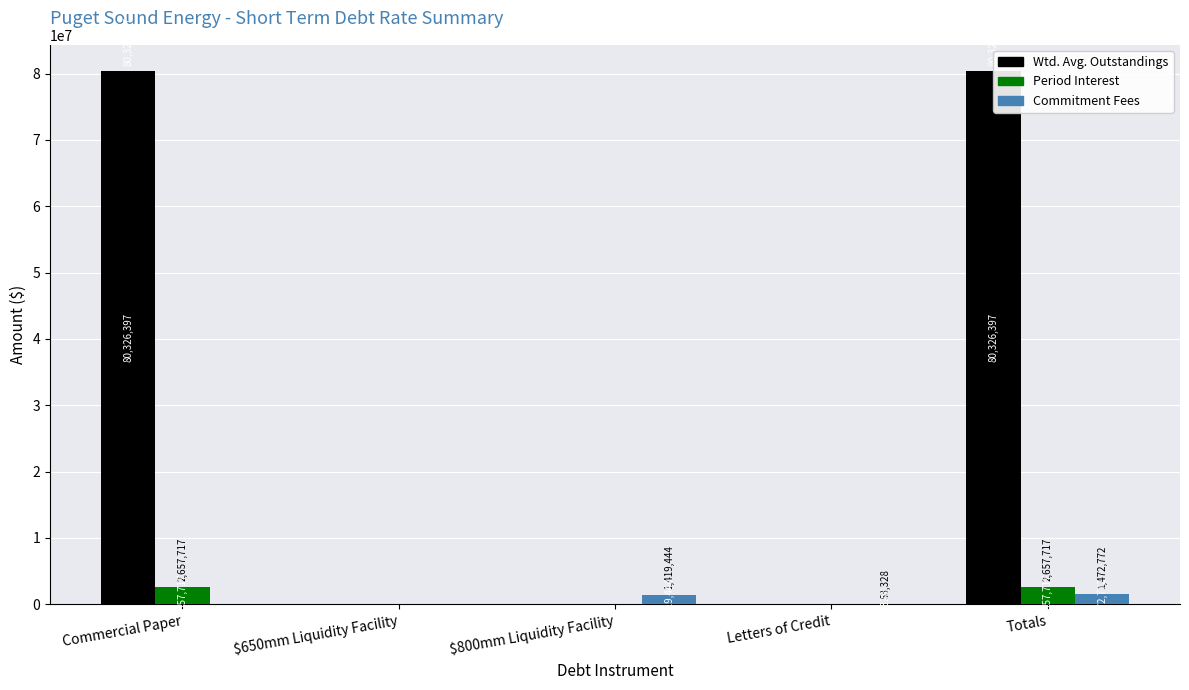

How many data points in Commitment Fees are less than 53327?

2